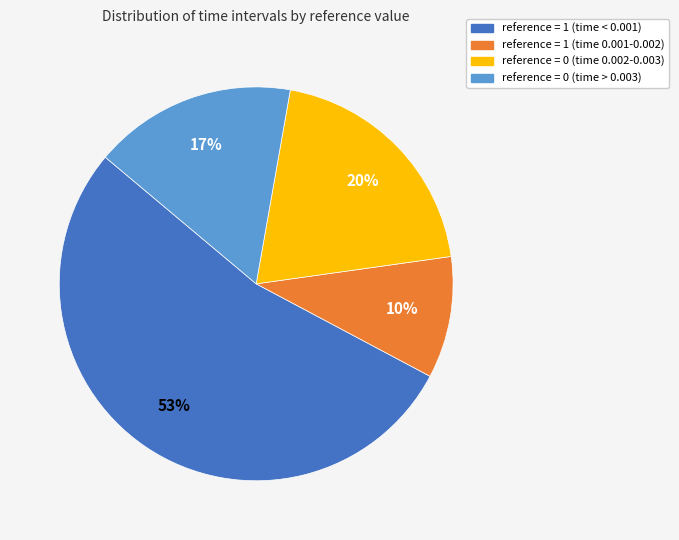

Which has a higher value, reference = 1 (time < 0.001) or reference = 0 (time 0.002-0.003)?

reference = 1 (time < 0.001)